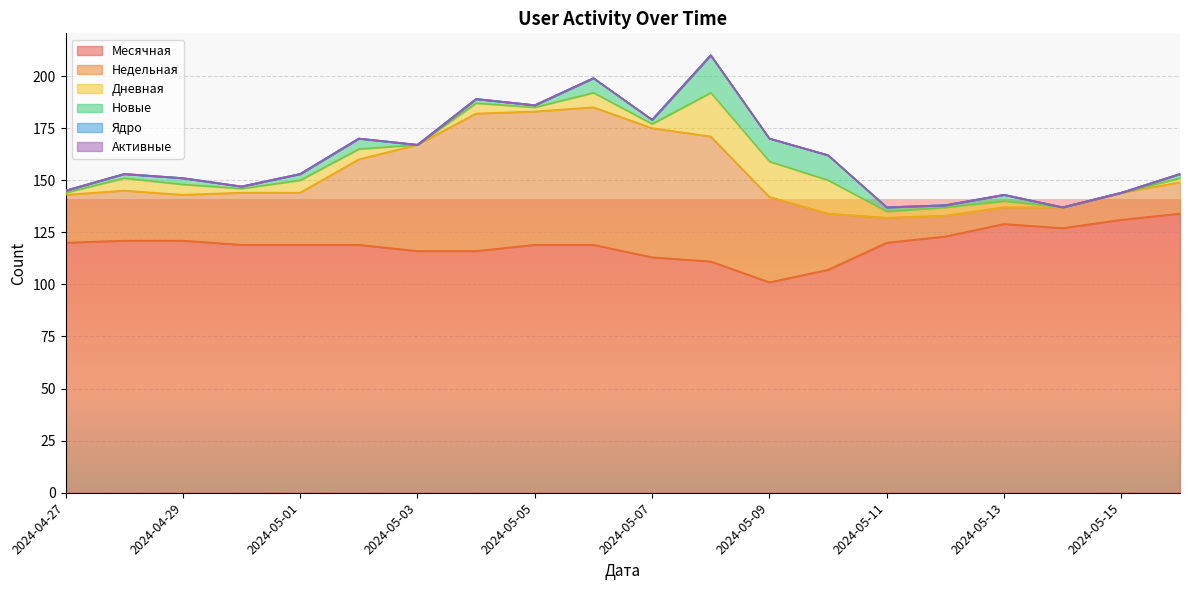

What is the value of the Новые point at the 13th from the left?

11